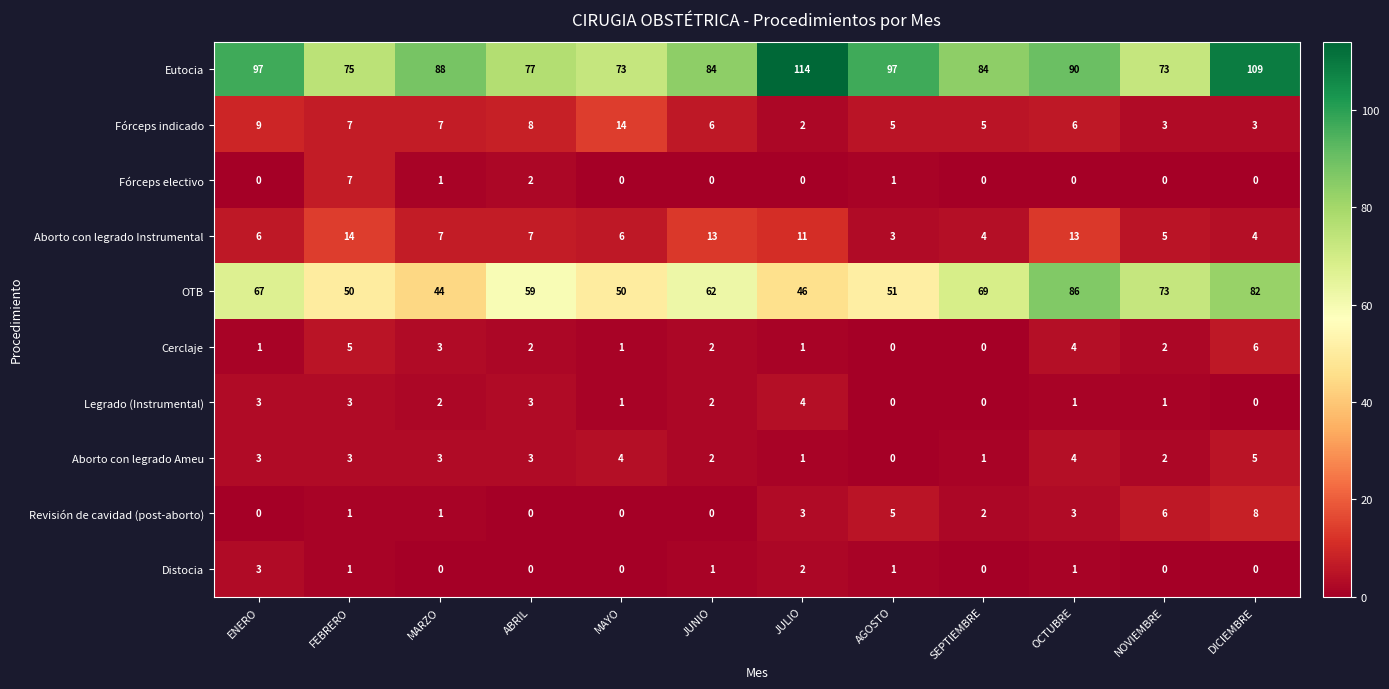

Which series changed the most between MARZO and AGOSTO?

Eutocia